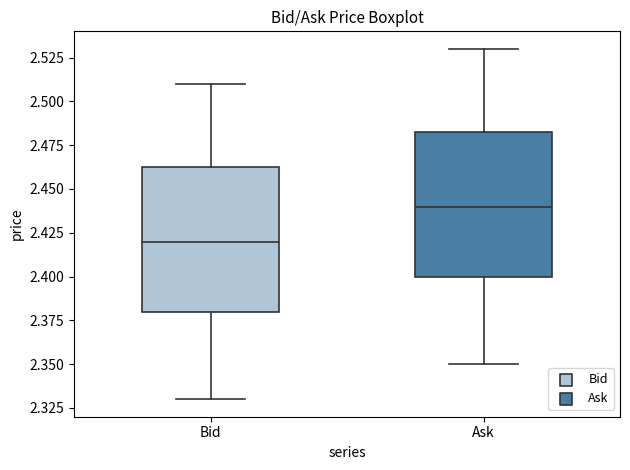

Reading left to right, transcribe this box plot: for each box, give where its median line is, the range the box spans, and where its two whiskers end, as read against the y-axis. The values are not printed on the chart, so give them approximately, as read against the axis.

Bid: median 2.420, box 2.380 to 2.465, whiskers 2.330 to 2.510
Ask: median 2.440, box 2.400 to 2.485, whiskers 2.350 to 2.530